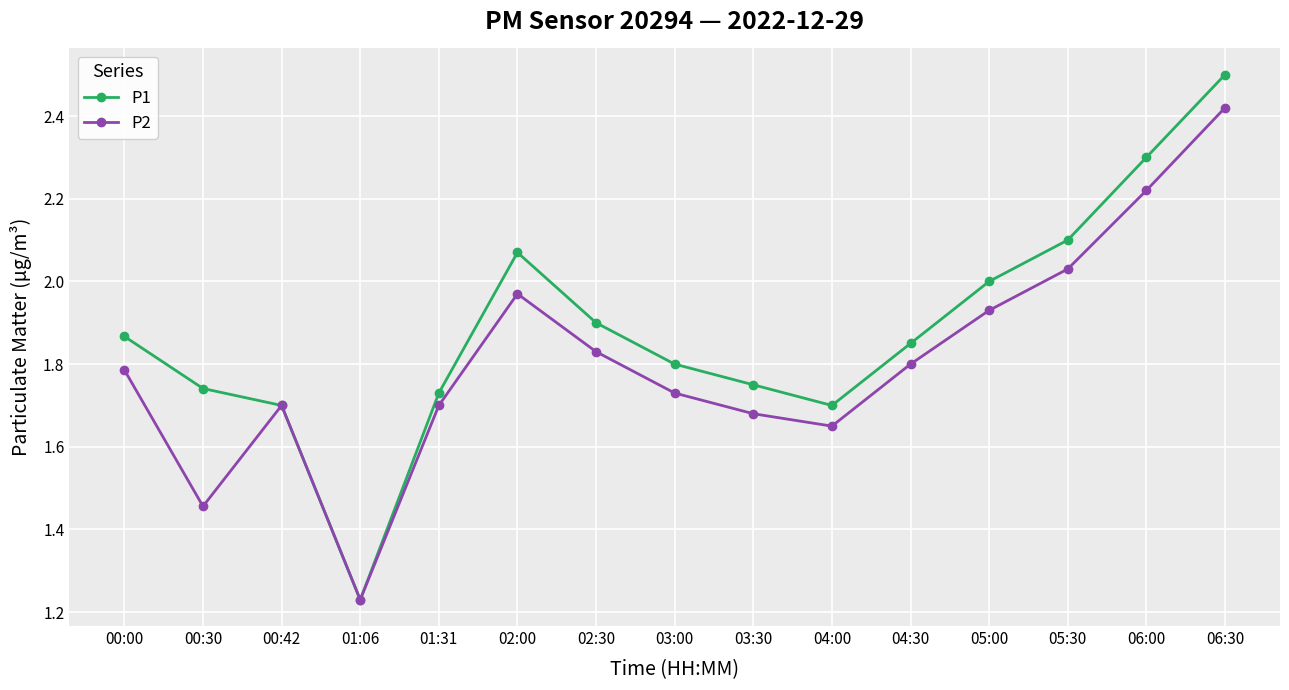

What is the total value across all series at 00:30?

3.2